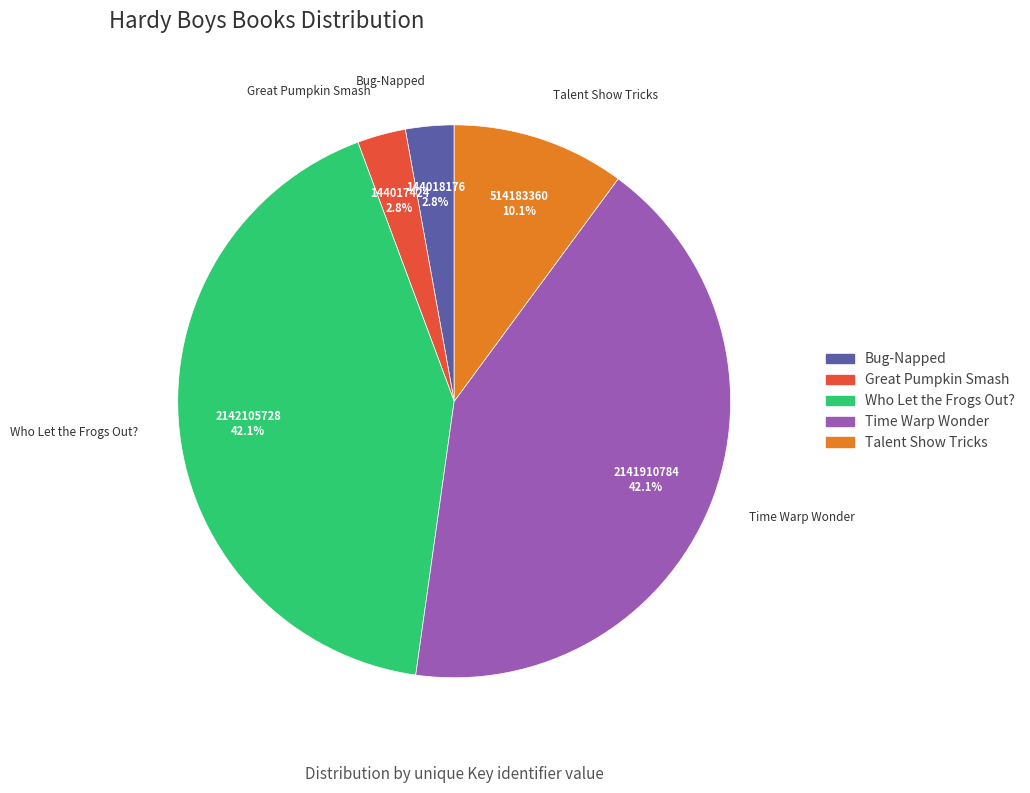

Which has a higher value, Great Pumpkin Smash or Talent Show Tricks?

Talent Show Tricks